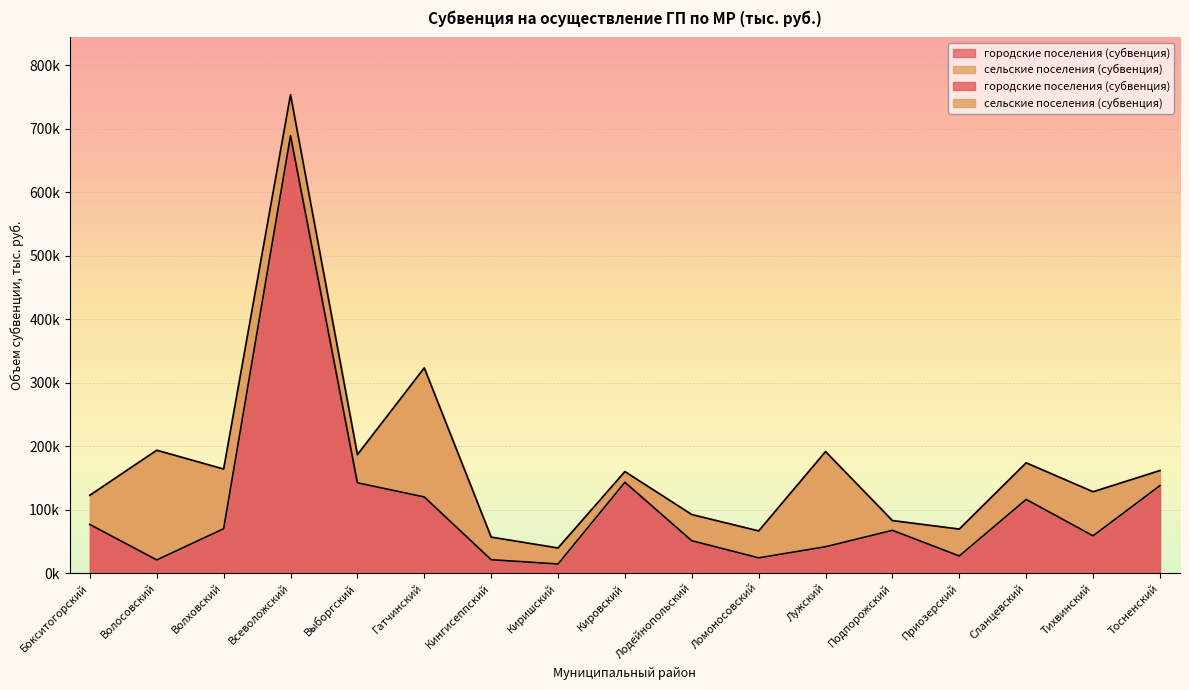

What is the greatest value displayed?

688935.1